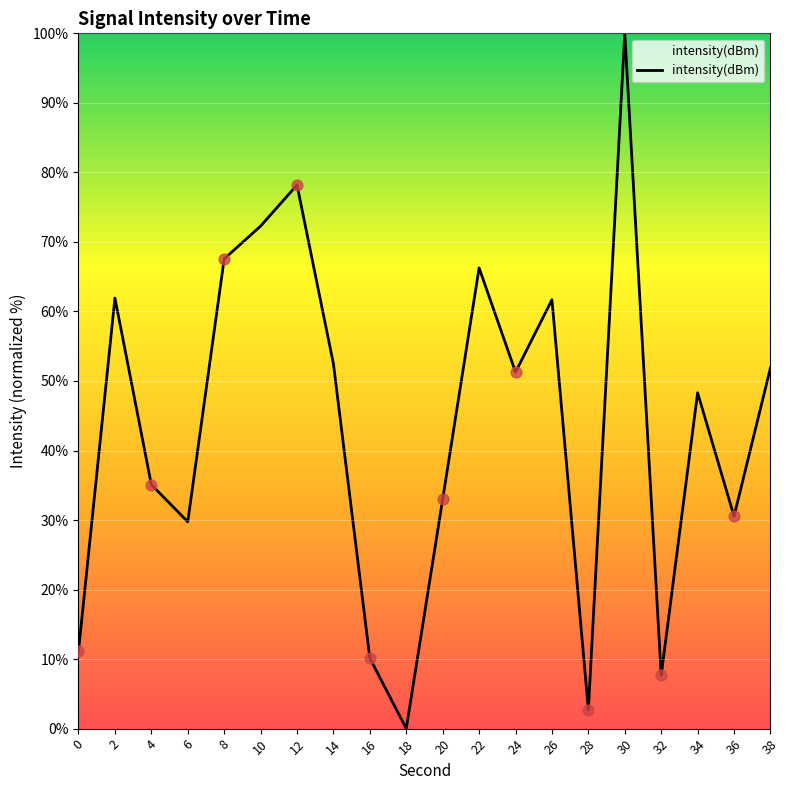

What is the change in value from 2 to 14?

-9.5